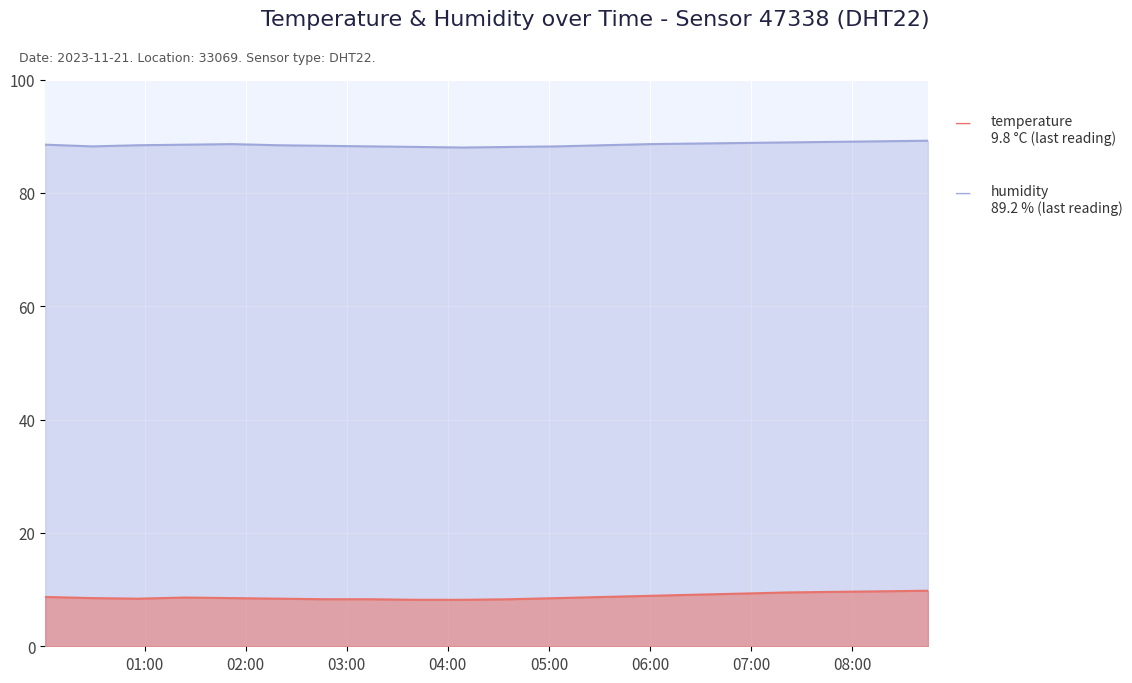

Count the number of categories in the chart.

20